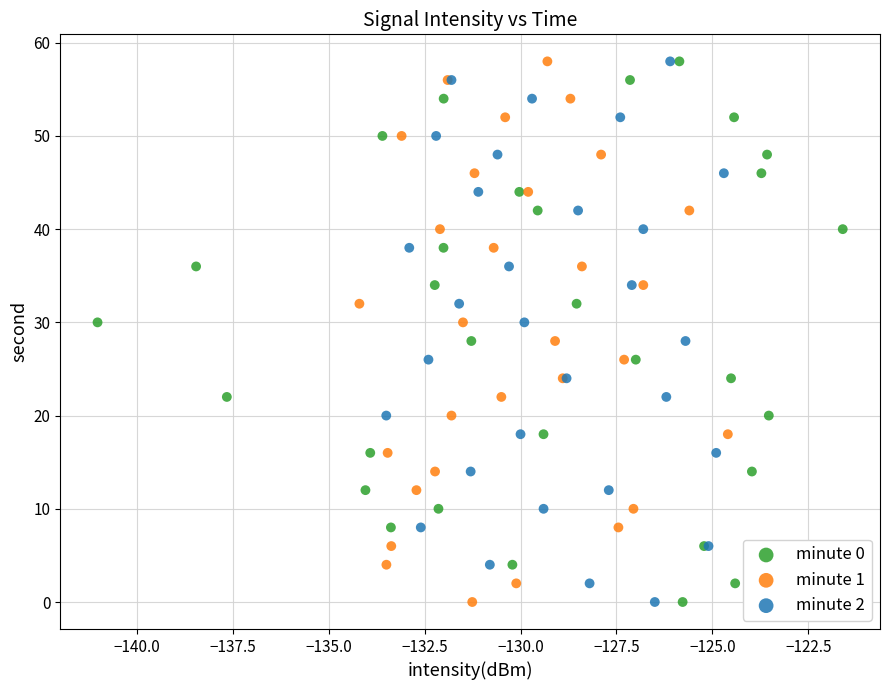

What are all the series names shown in the legend?

minute 0, minute 1, minute 2